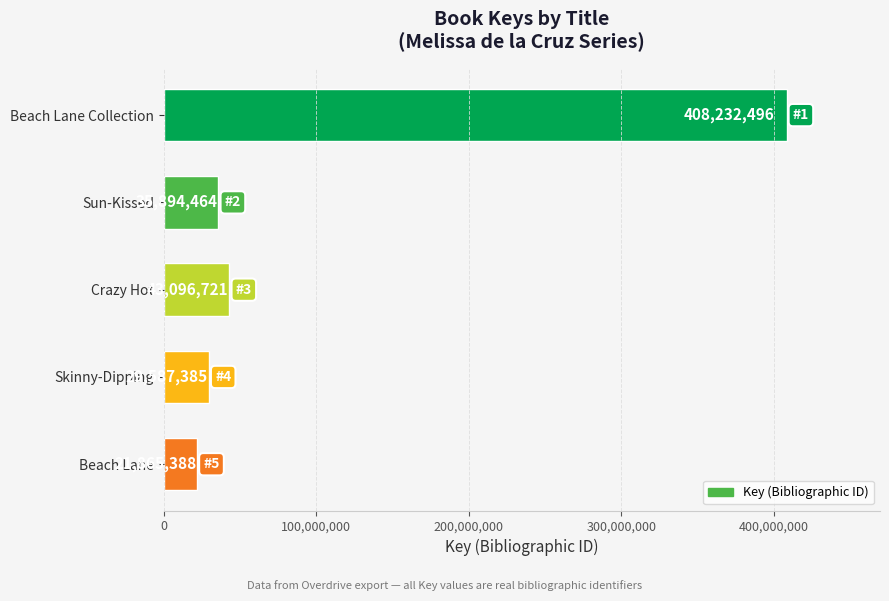

Reading bottom to top, transcribe all the data shown in this chart.

Beach Lane=21865388	Skinny-Dipping=29587385	Crazy Hot=43096721	Sun-Kissed=35894464	Beach Lane Collection=408232496